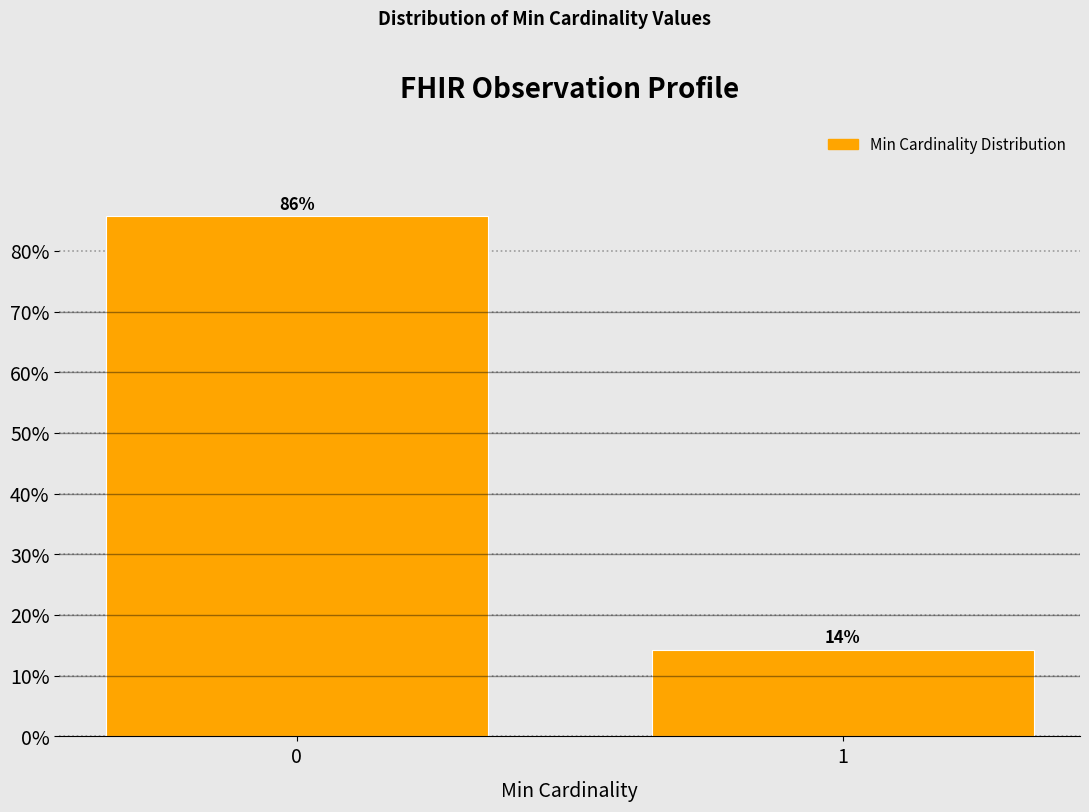

What is the value of the 1st bar from the left?

85.7